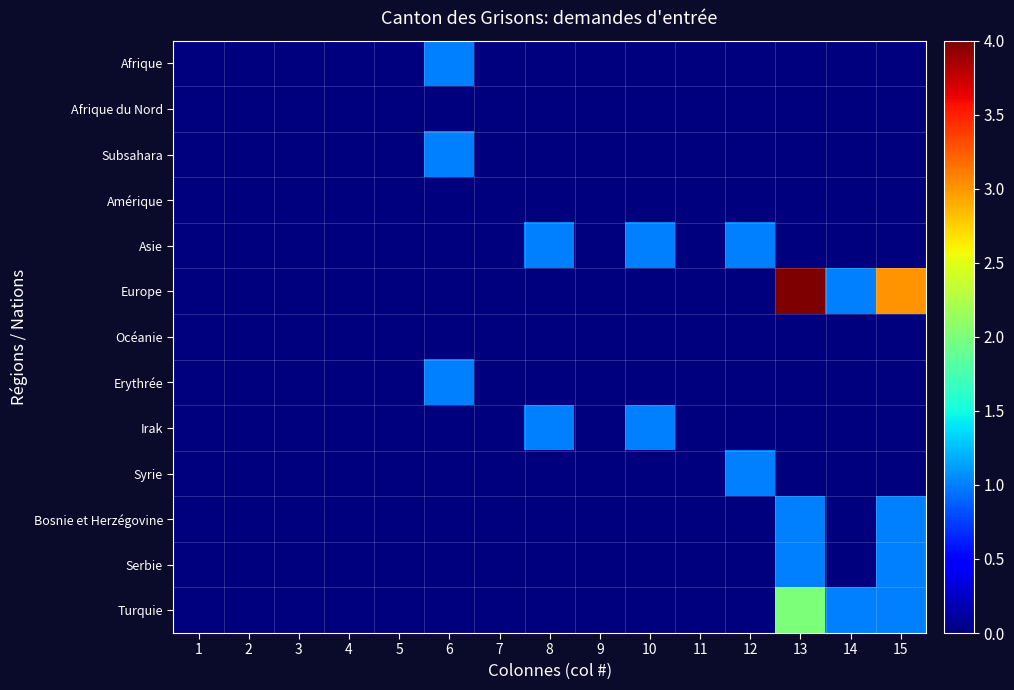

Reading left to right, list all the values displayed in this chart.

Afrique: 1=0	2=0	3=0	4=0	5=0	6=1	7=0	8=0	9=0	10=0	11=0	12=0	13=0	14=0	15=0
Afrique du Nord: 1=0	2=0	3=0	4=0	5=0	6=0	7=0	8=0	9=0	10=0	11=0	12=0	13=0	14=0	15=0
Subsahara: 1=0	2=0	3=0	4=0	5=0	6=1	7=0	8=0	9=0	10=0	11=0	12=0	13=0	14=0	15=0
Amérique: 1=0	2=0	3=0	4=0	5=0	6=0	7=0	8=0	9=0	10=0	11=0	12=0	13=0	14=0	15=0
Asie: 1=0	2=0	3=0	4=0	5=0	6=0	7=0	8=1	9=0	10=1	11=0	12=1	13=0	14=0	15=0
Europe: 1=0	2=0	3=0	4=0	5=0	6=0	7=0	8=0	9=0	10=0	11=0	12=0	13=4	14=1	15=3
Océanie: 1=0	2=0	3=0	4=0	5=0	6=0	7=0	8=0	9=0	10=0	11=0	12=0	13=0	14=0	15=0
Erythrée: 1=0	2=0	3=0	4=0	5=0	6=1	7=0	8=0	9=0	10=0	11=0	12=0	13=0	14=0	15=0
Irak: 1=0	2=0	3=0	4=0	5=0	6=0	7=0	8=1	9=0	10=1	11=0	12=0	13=0	14=0	15=0
Syrie: 1=0	2=0	3=0	4=0	5=0	6=0	7=0	8=0	9=0	10=0	11=0	12=1	13=0	14=0	15=0
Bosnie et Herzégovine: 1=0	2=0	3=0	4=0	5=0	6=0	7=0	8=0	9=0	10=0	11=0	12=0	13=1	14=0	15=1
Serbie: 1=0	2=0	3=0	4=0	5=0	6=0	7=0	8=0	9=0	10=0	11=0	12=0	13=1	14=0	15=1
Turquie: 1=0	2=0	3=0	4=0	5=0	6=0	7=0	8=0	9=0	10=0	11=0	12=0	13=2	14=1	15=1